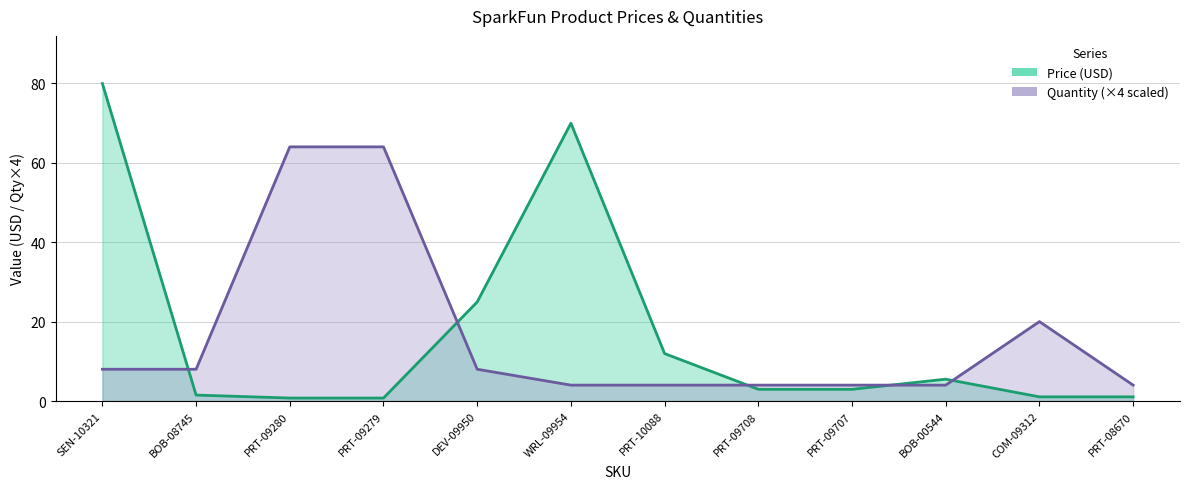

Which series ends up on top after the final intersection of Quantity and Price (USD)?

Quantity